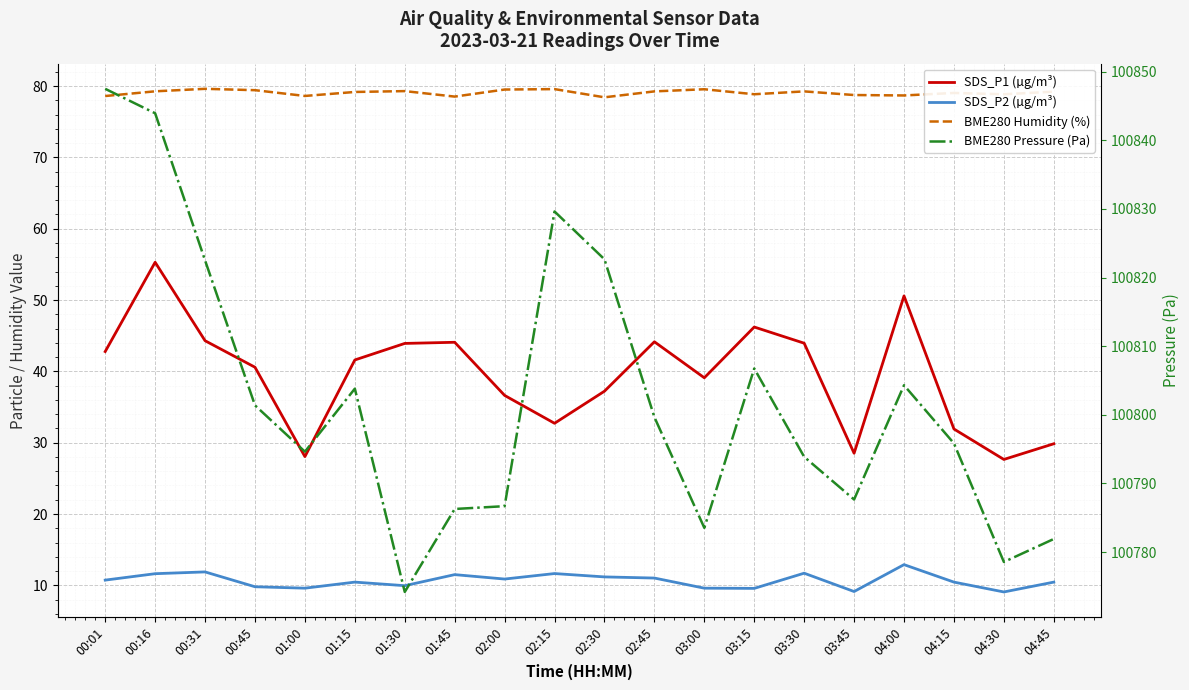

What is the total value across all series at 00:16?

100990.1